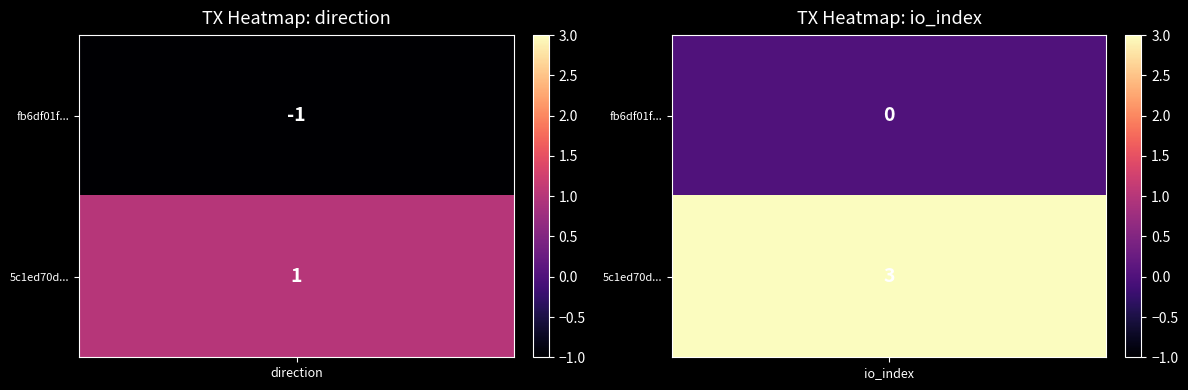

How many data points in fb6df01f44e0d100bc6cda6955180c7964e94d4 are less than 0?

1